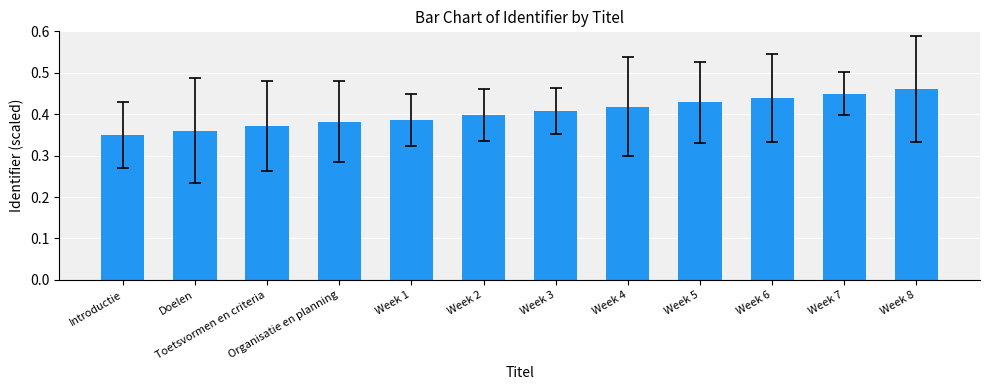

List the labels in order of value, largest first.

Week 8, Week 7, Week 6, Week 5, Week 4, Week 3, Week 2, Week 1, Organisatie en planning, Toetsvormen en criteria, Doelen, Introductie